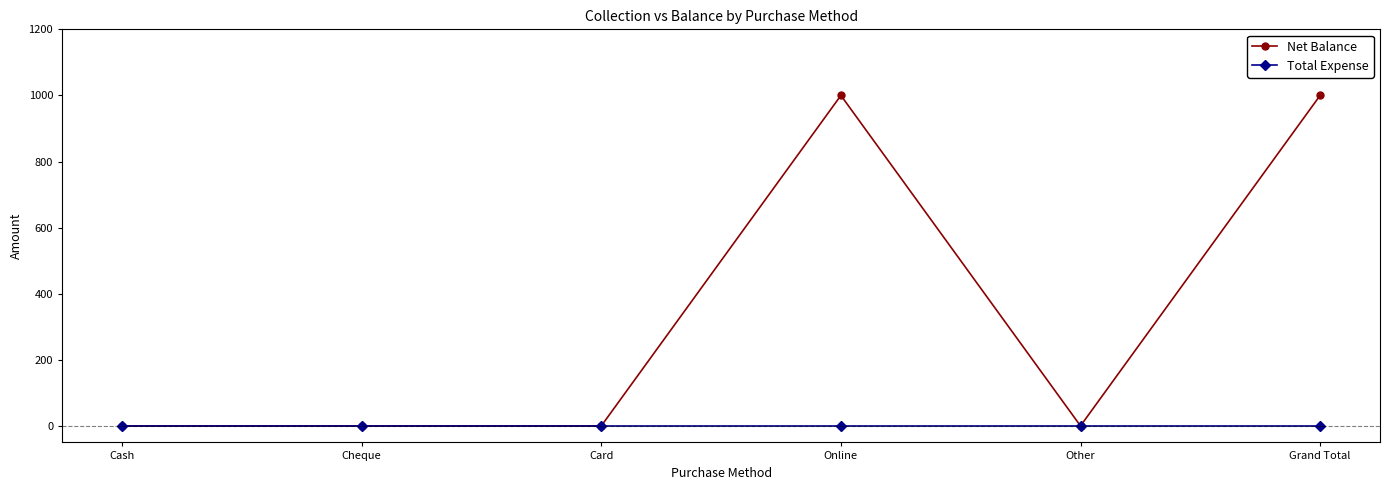

Which series has the largest total across all categories?

Net Balance